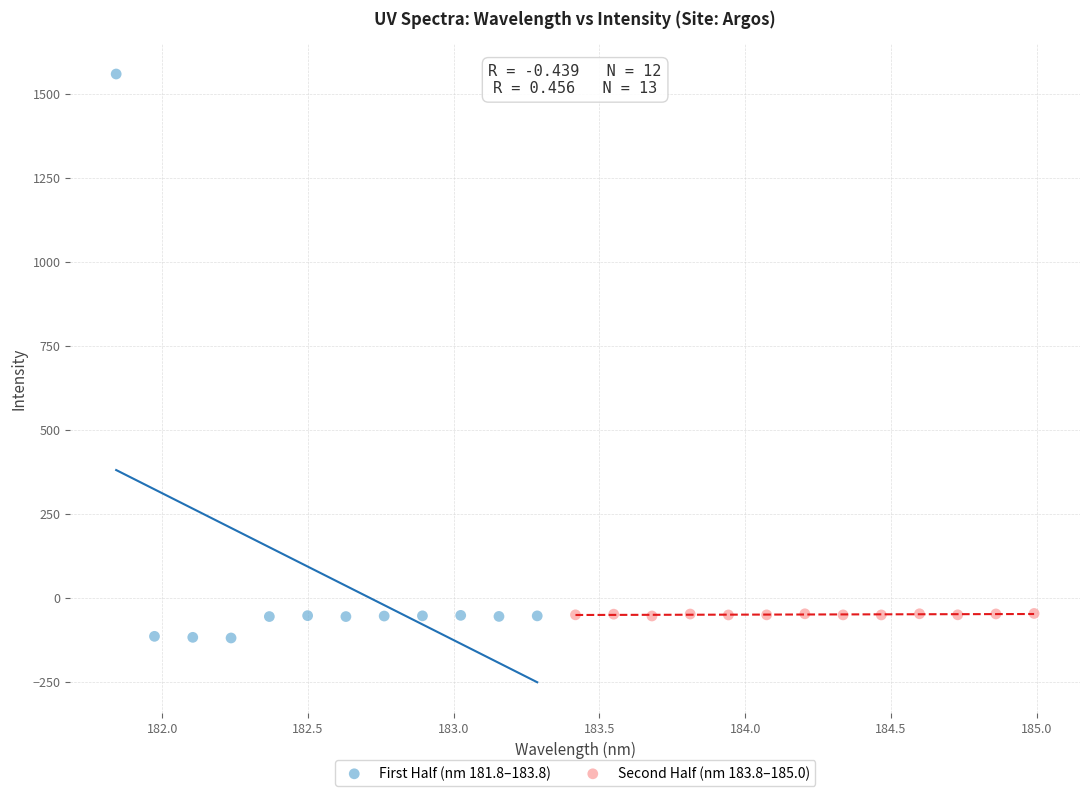

Which series has the widest spread of Y values?

First Half (nm 181.8–183.8)